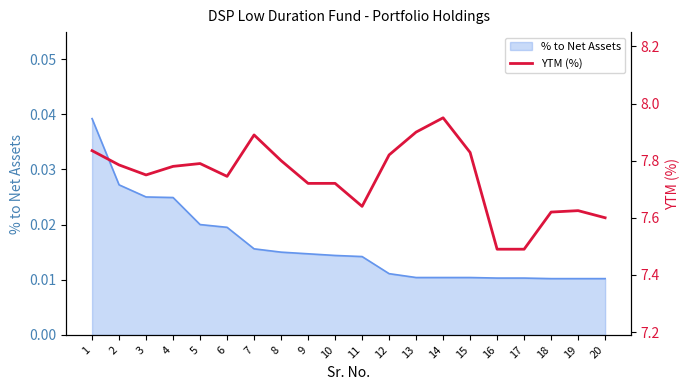

Reading left to right, what are all the values shown in this chart?

7.8	7.8	7.8	7.8	7.8	7.7	7.9	7.8	7.7	7.7	7.6	7.8	7.9	8.0	7.8	7.5	7.5	7.6	7.6	7.6